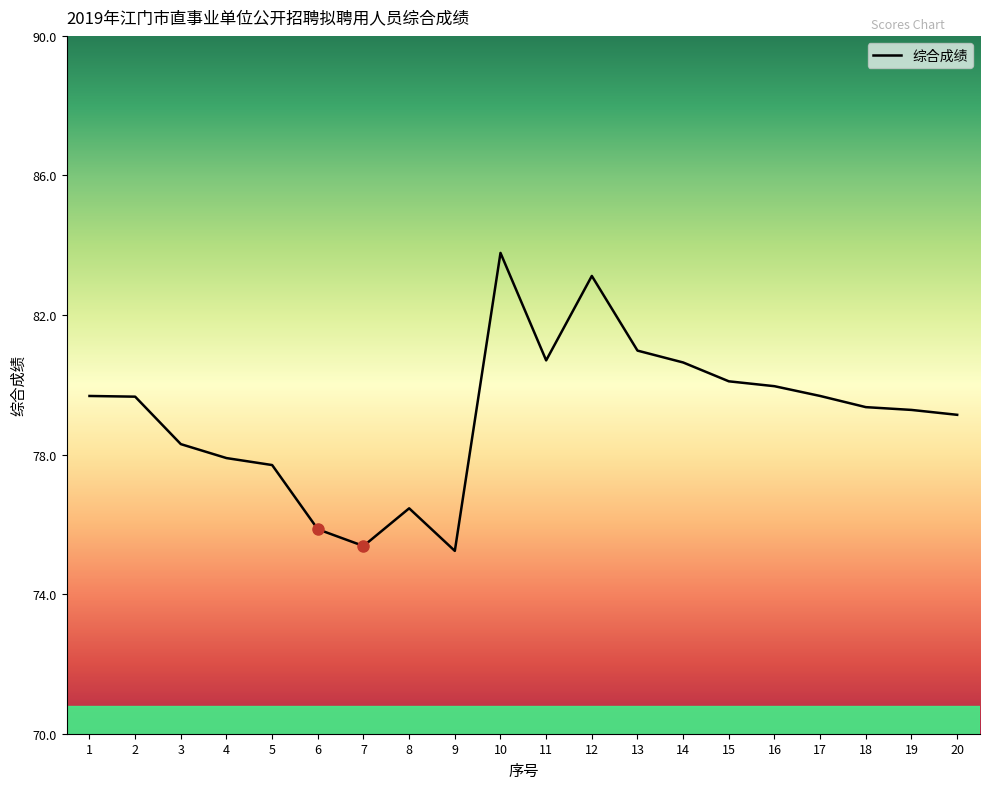

Approximately how many times larger is the value at 9 compared to 7?

1.0